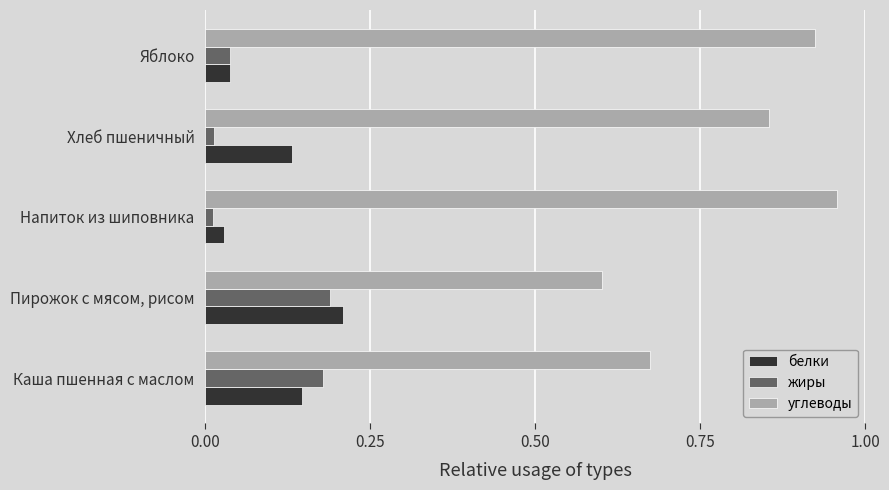

The углеводы series shows 0.5 at Напиток из шиповника. True or false?

False